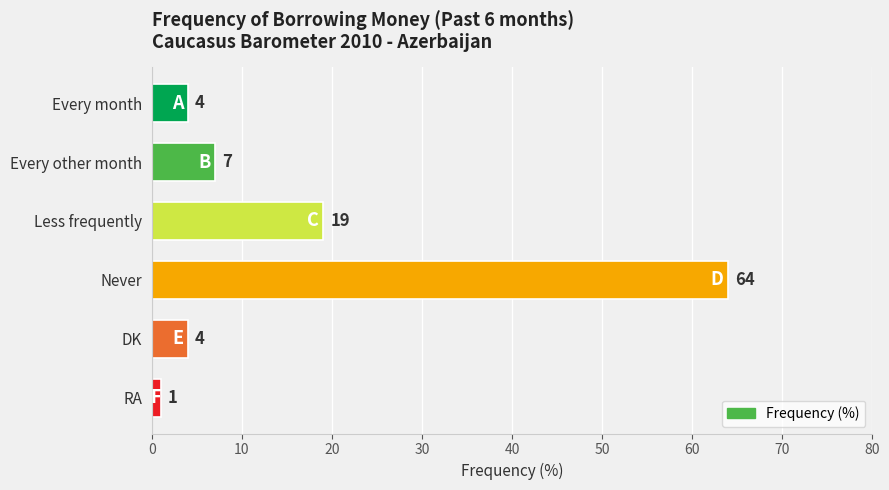

Does the chart contain any negative values?

No